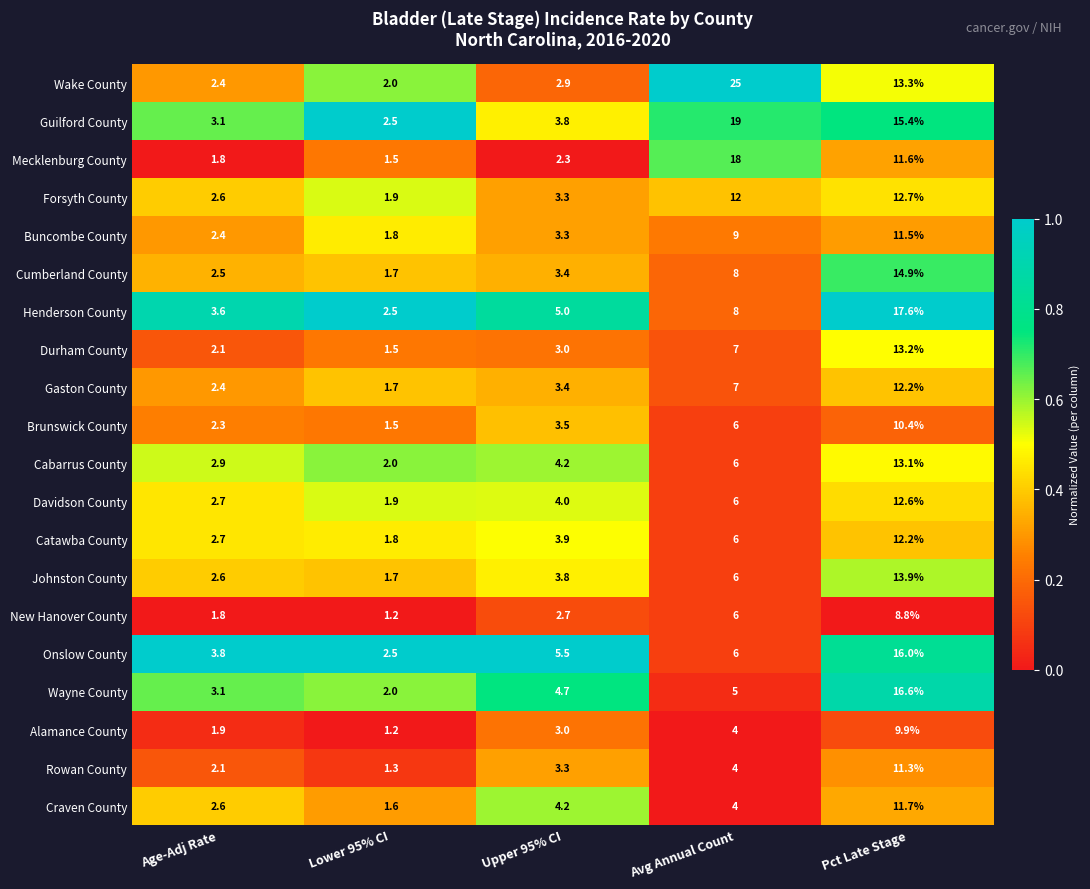

What is the difference between the maximum and second lowest values in the Onslow County series?

12.2